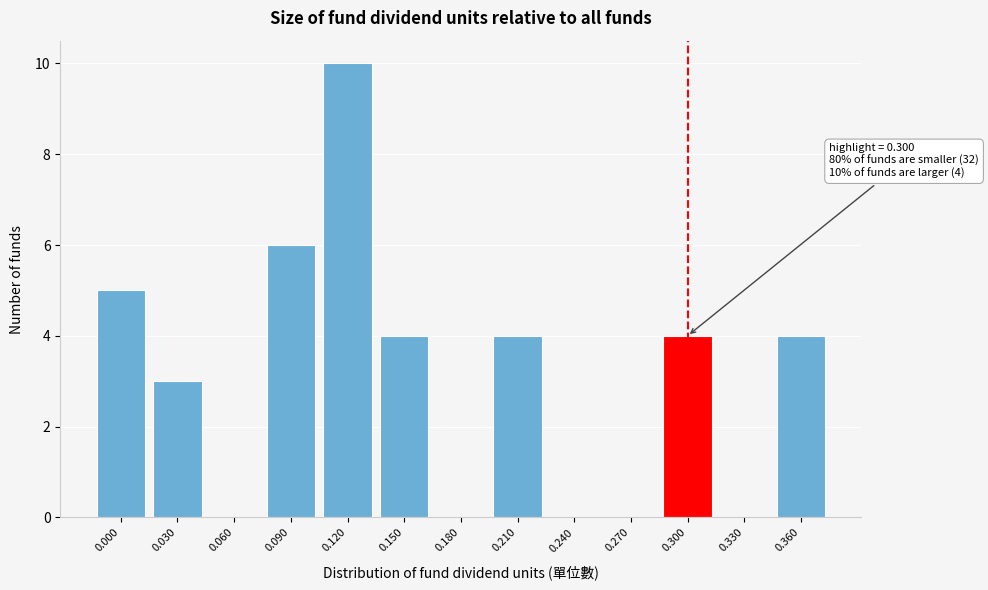

Reading left to right, extract all data points from this chart.

0.000=5	0.030=3	0.060=0	0.090=6	0.120=10	0.150=4	0.180=0	0.210=4	0.240=0	0.270=0	0.300=4	0.330=0	0.360=4